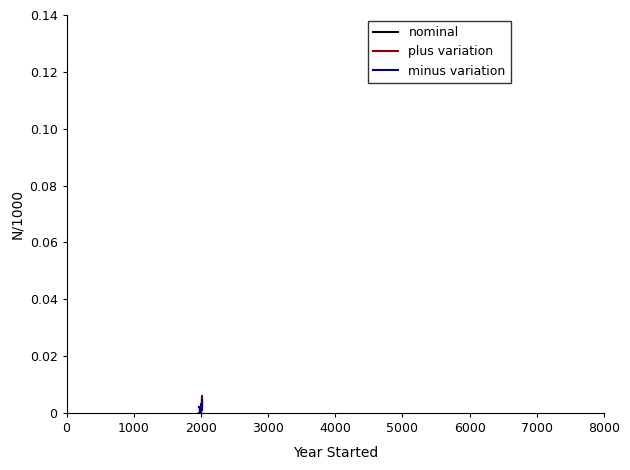

Does the chart have visible grid lines?

No